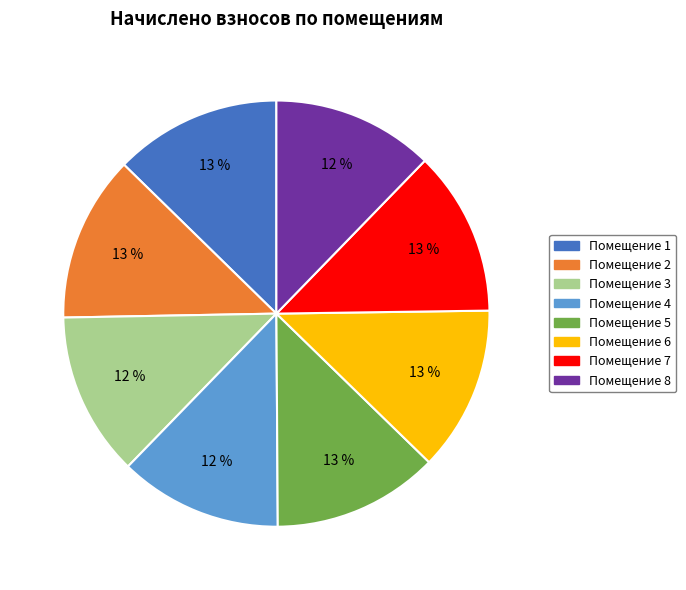

Does any single category account for the majority?

No